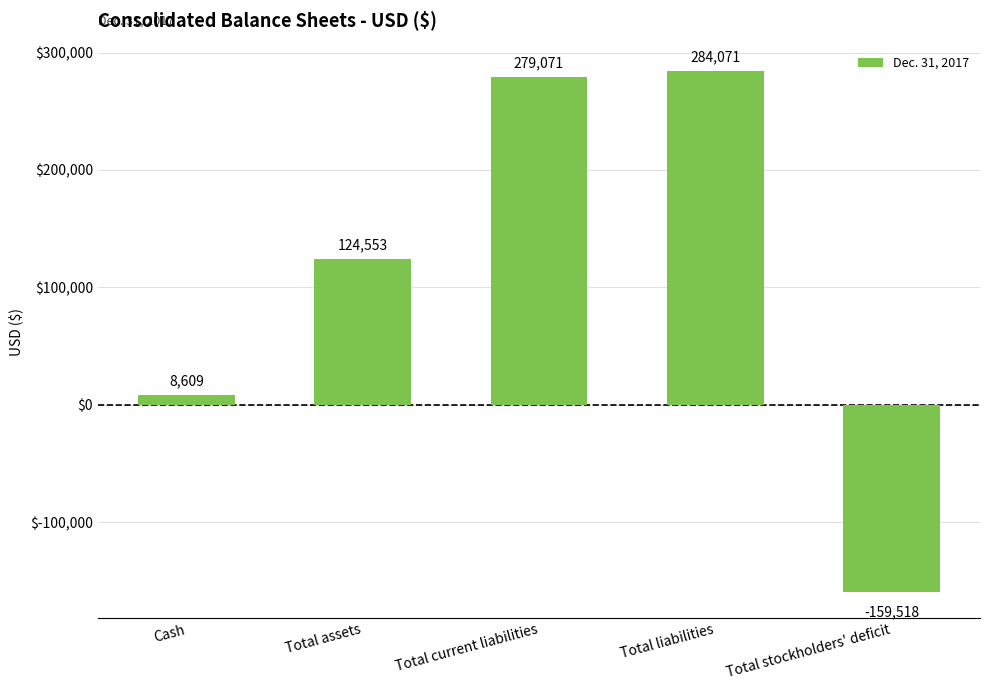

What is the difference between the maximum and minimum values?

443589